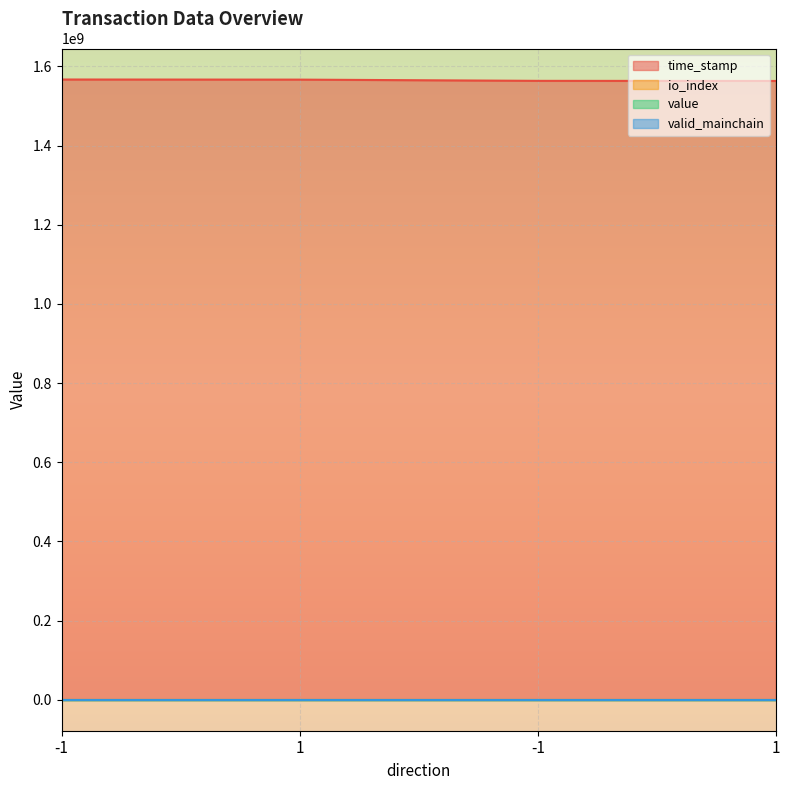

What is the approximate value of value at 1?

284.1